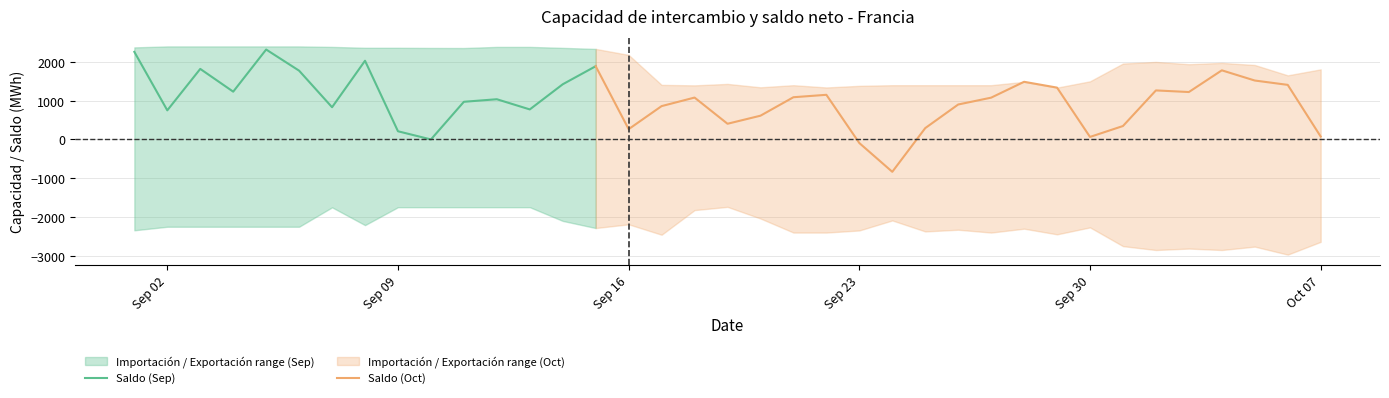

True or false: Exportación and Saldo intersect in this chart.

False